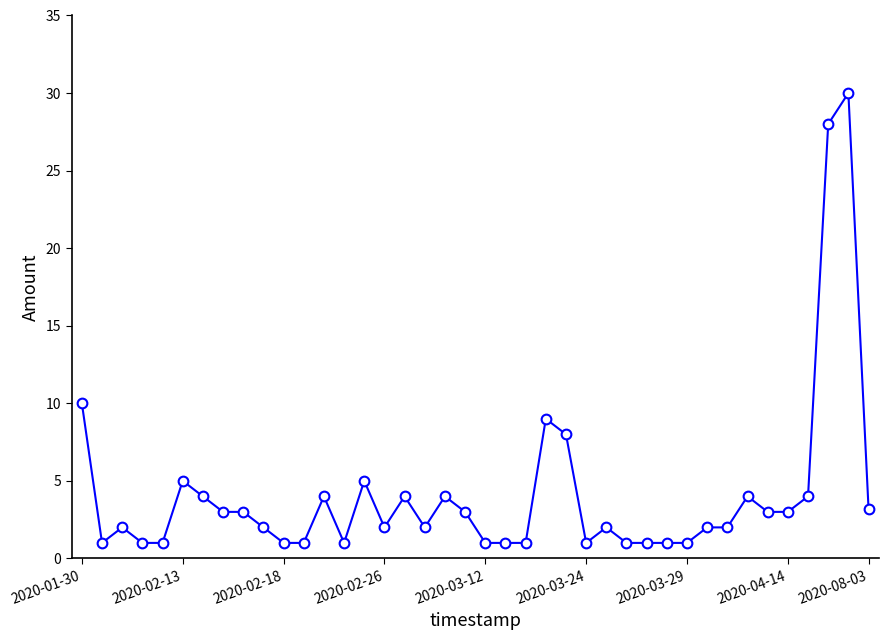

What is the value of the 34th point from the left?

4.0